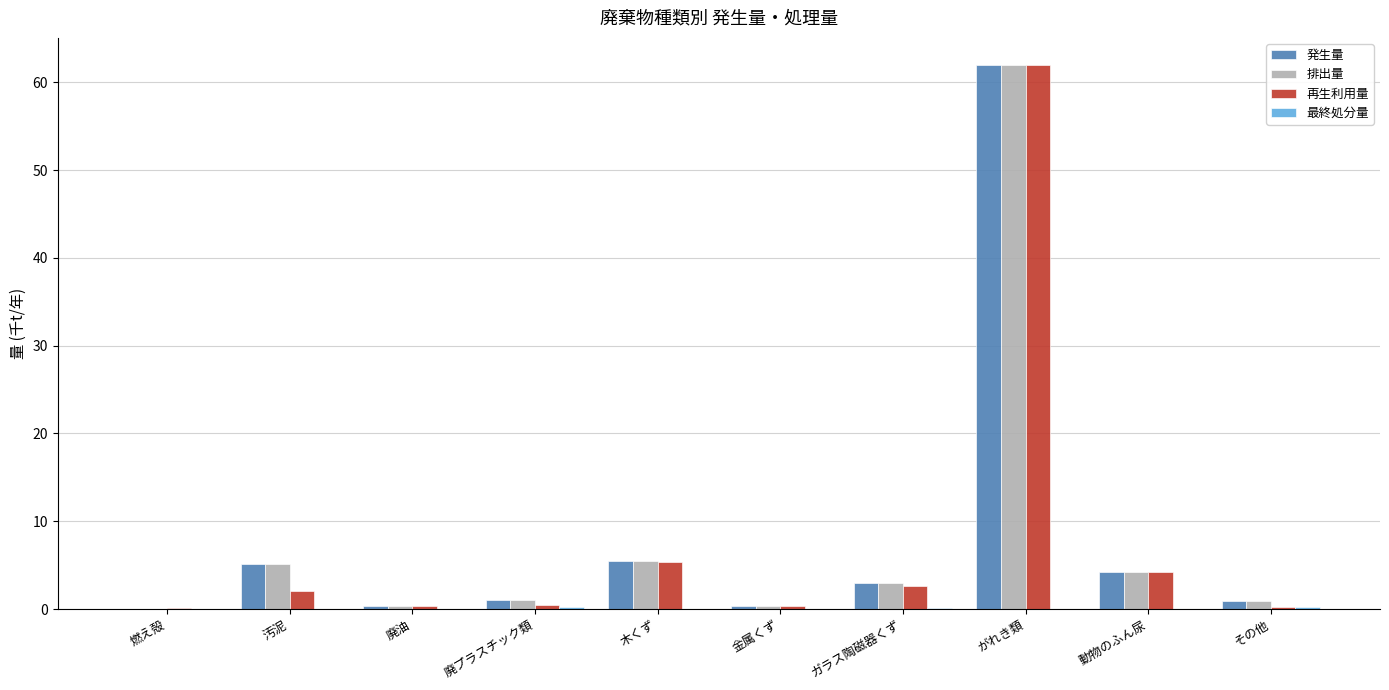

The 排出量 series shows 2.3 at 汚泥. True or false?

False